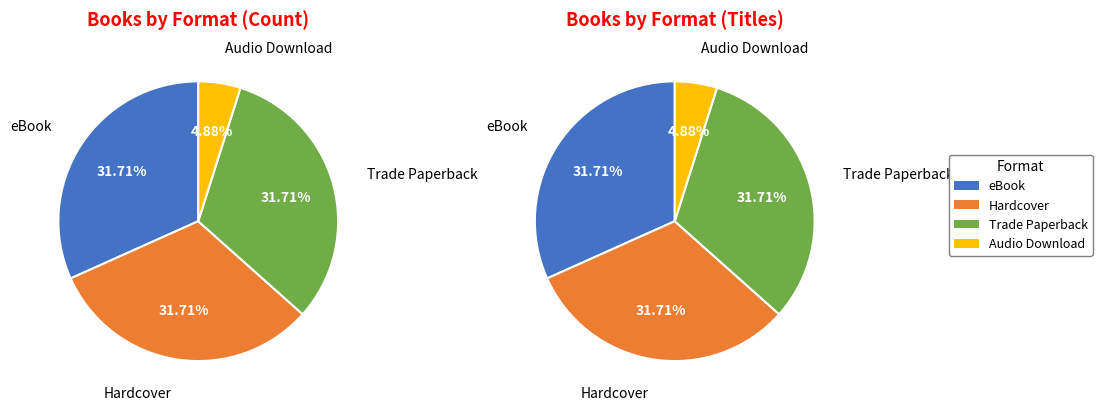

Is it true that Hardcover is 20% of the pie?

False